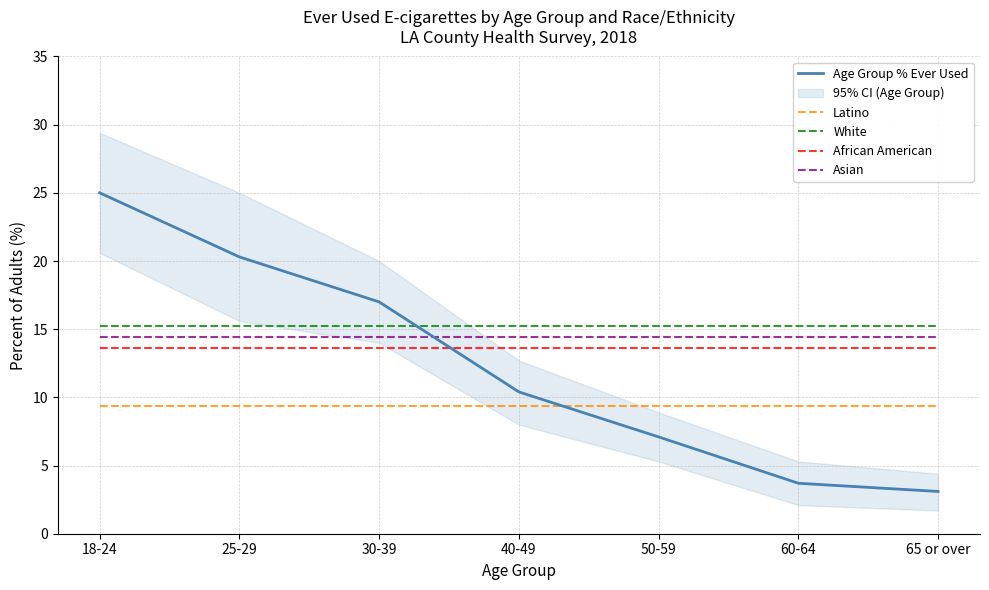

Is it true that White equals 15.2 at 40-49?

True